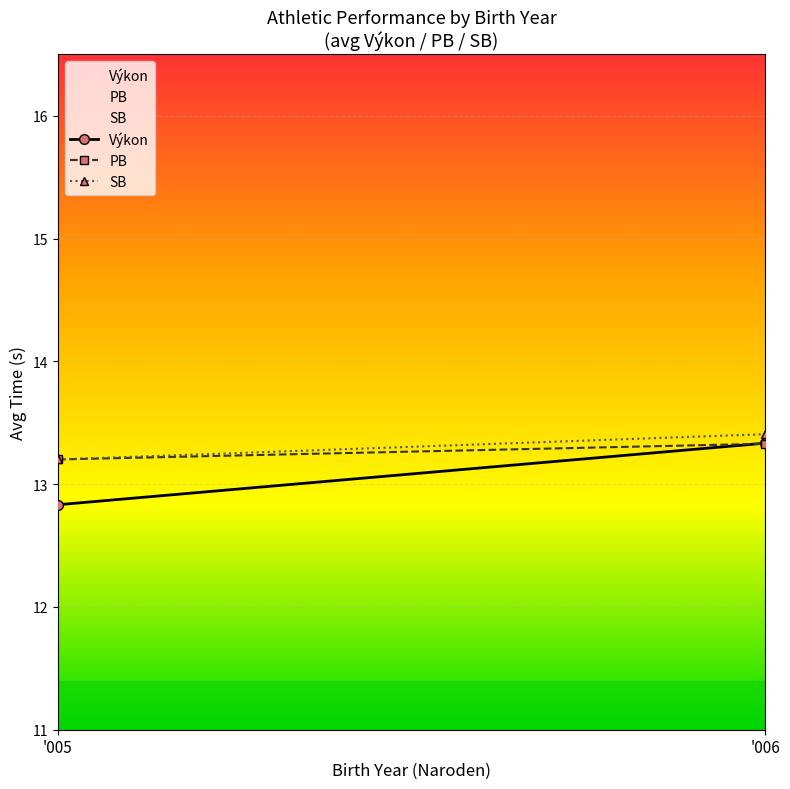

What are all the series names shown in the legend?

Výkon, PB, SB